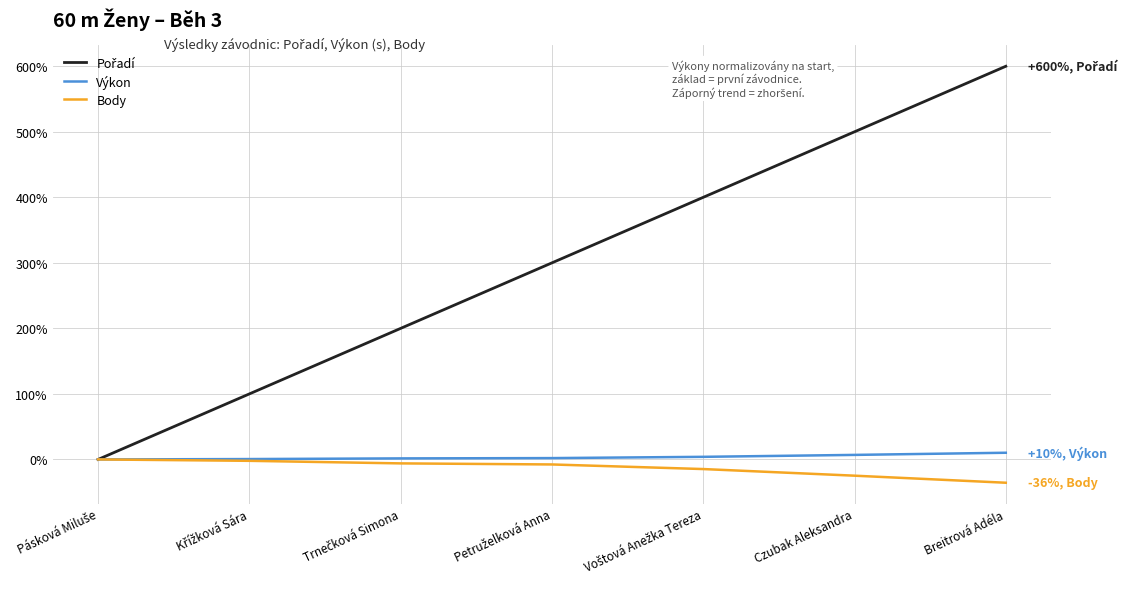

At which category is the sum across all series the highest?

Breitrová Adéla